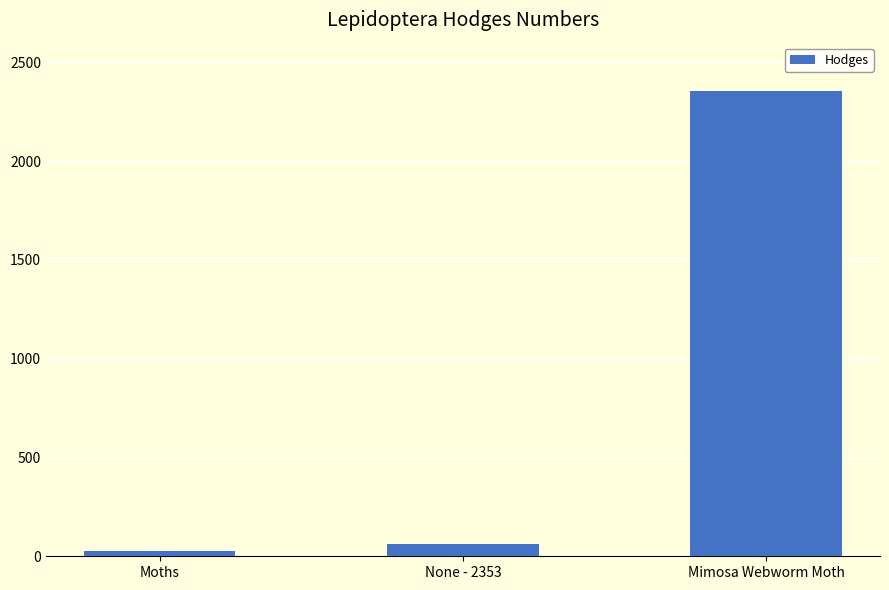

How many data points are less than 60?

1